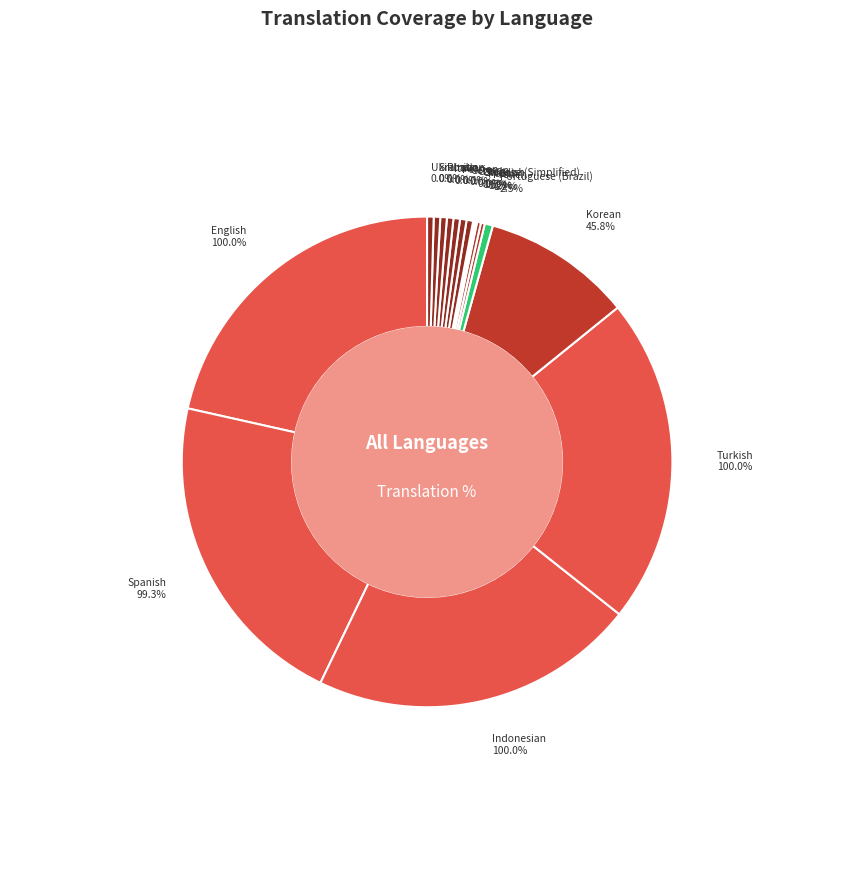

Does Italian account for over 50% of the chart?

No